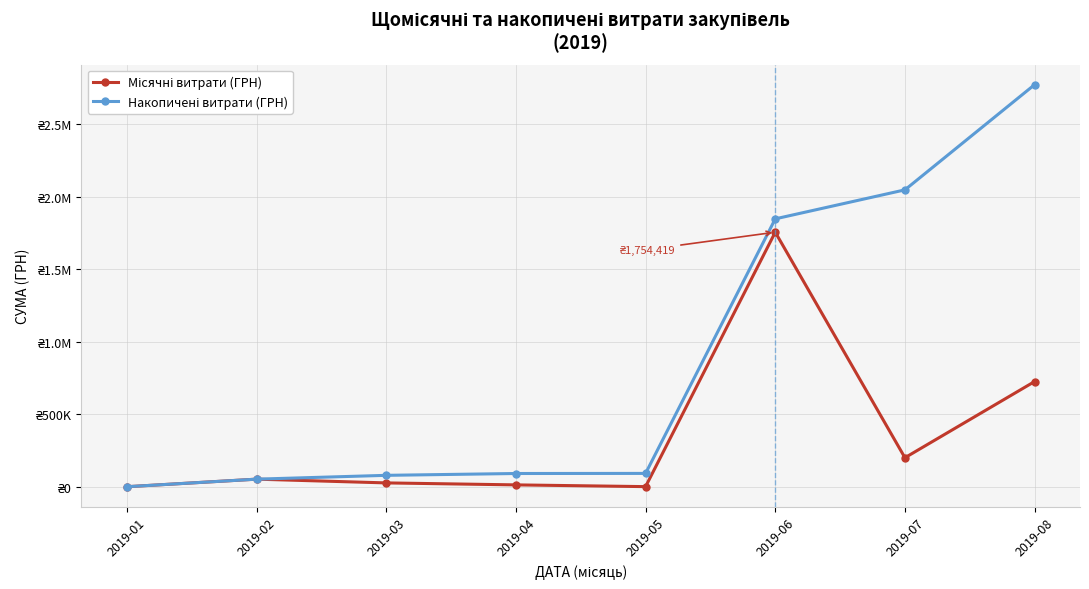

Is this an area chart (filled region under the line)?

No